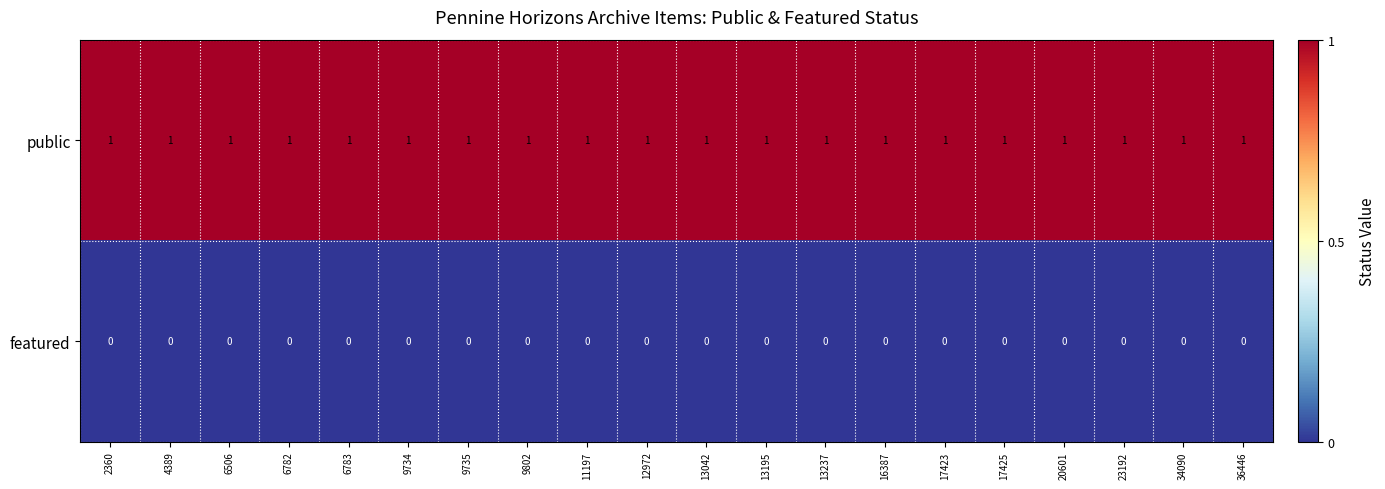

List the series in order of their overall mean, lowest first.

featured, public